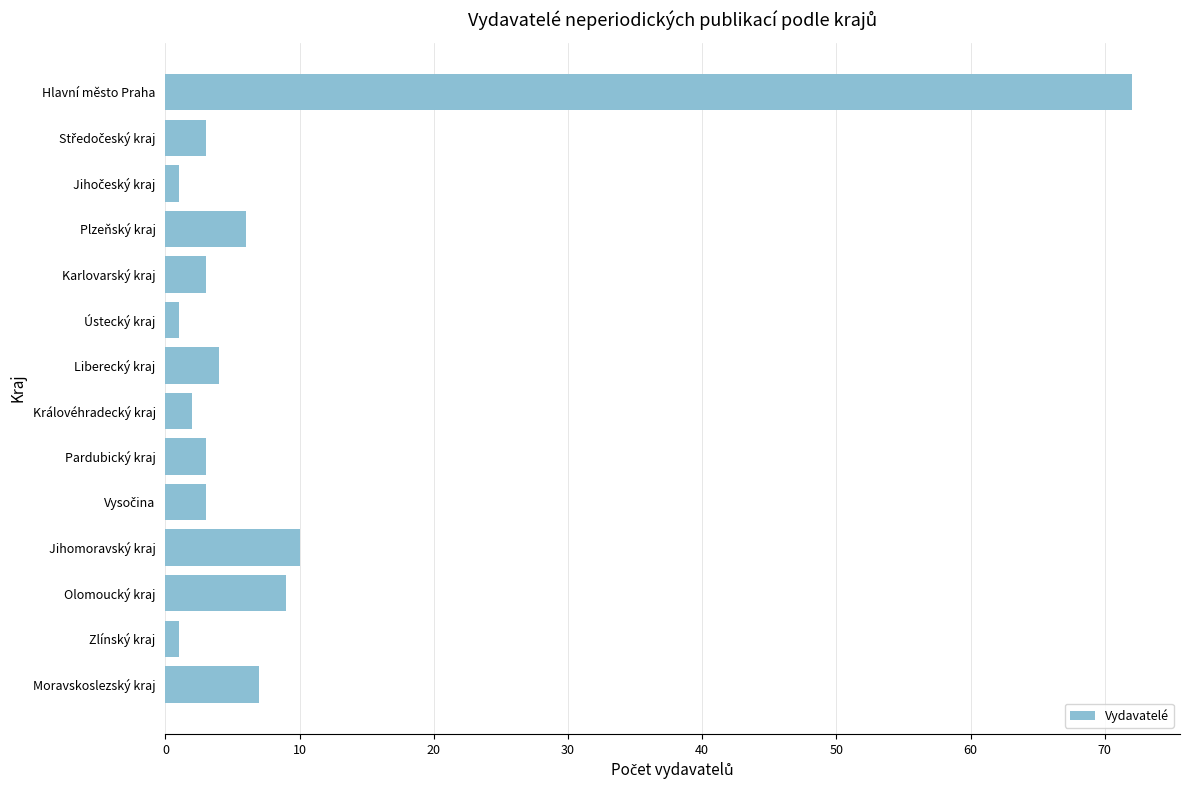

At which label is the value closest to 36?

Jihomoravský kraj